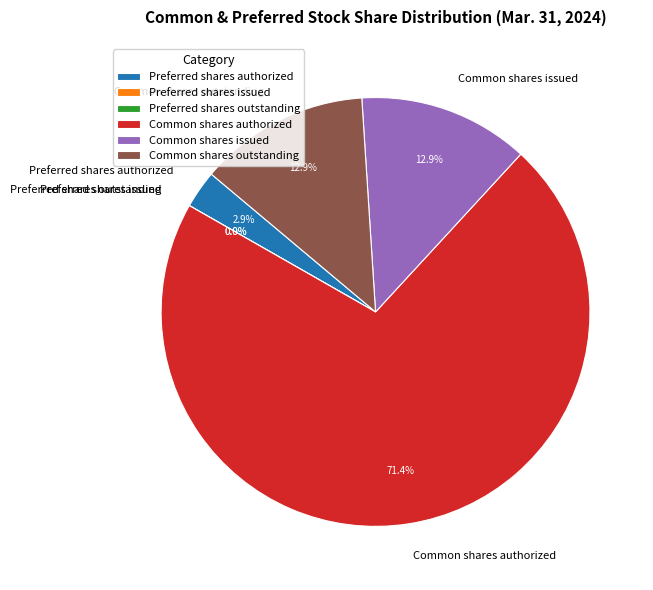

How many segments does this pie chart have?

6